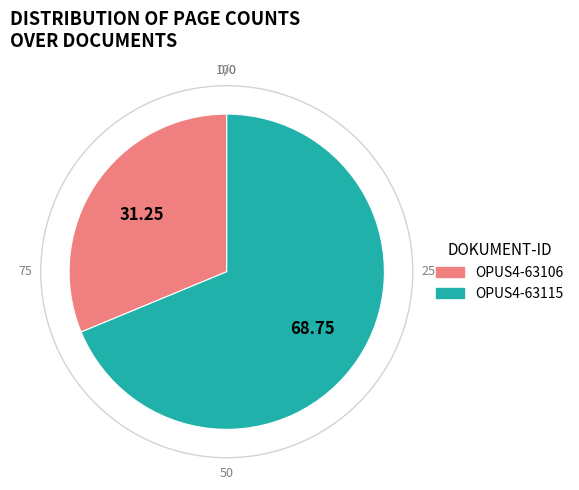

Is OPUS4-63106 the majority of the pie?

No